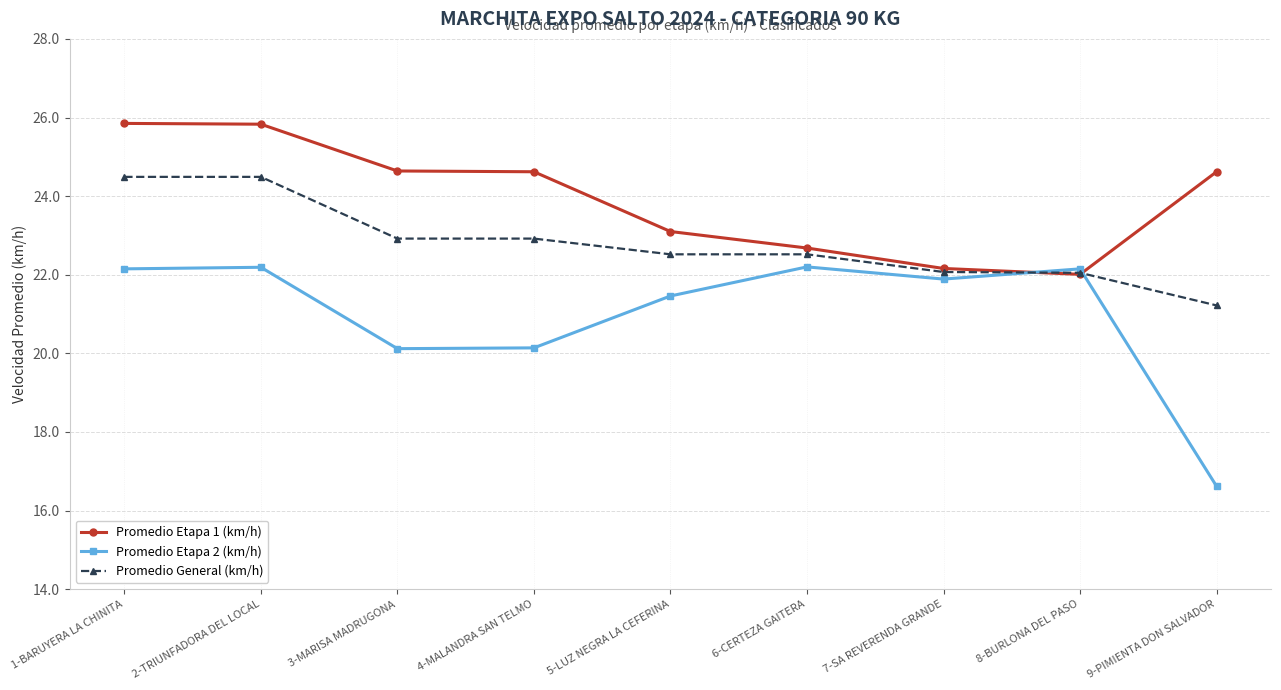

Which series ends up on top after the final intersection of Promedio Etapa 1 (km/h) and Promedio Etapa 2 (km/h)?

Promedio Etapa 1 (km/h)